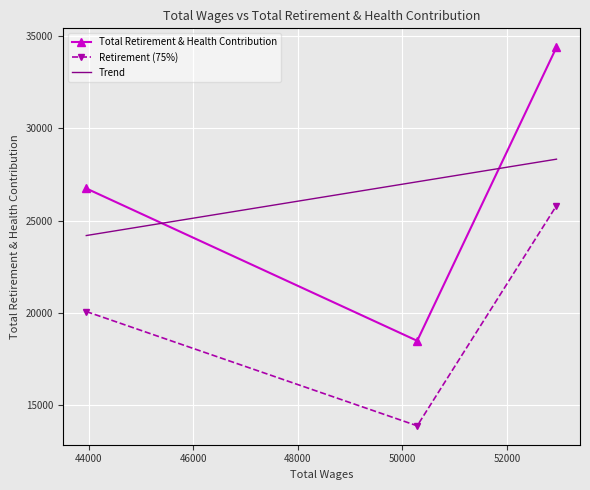

What is the value of the Total Retirement & Health Contribution point at the 3rd from the left?

34412.0